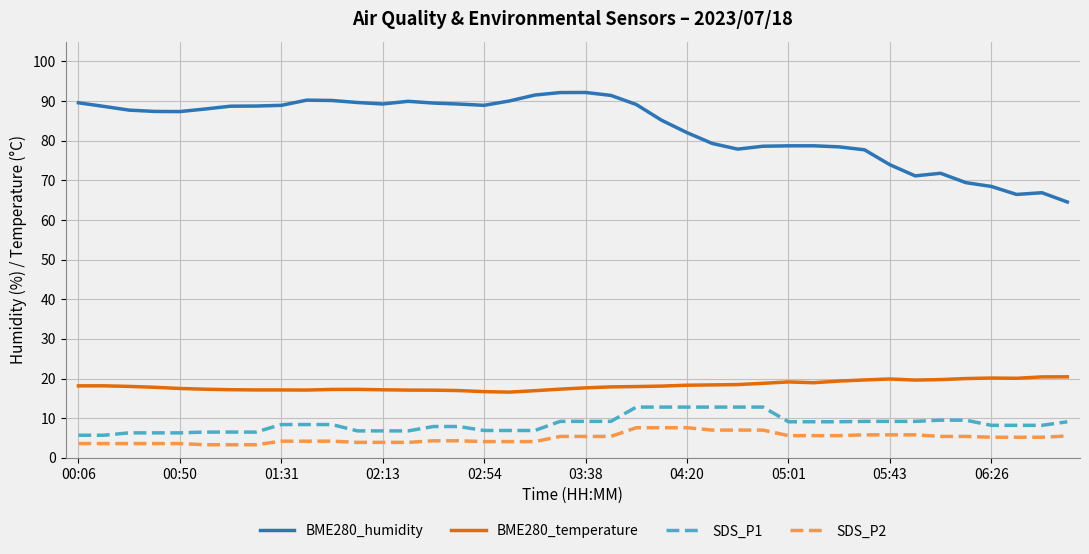

Which series has the largest total across all categories?

BME280_humidity